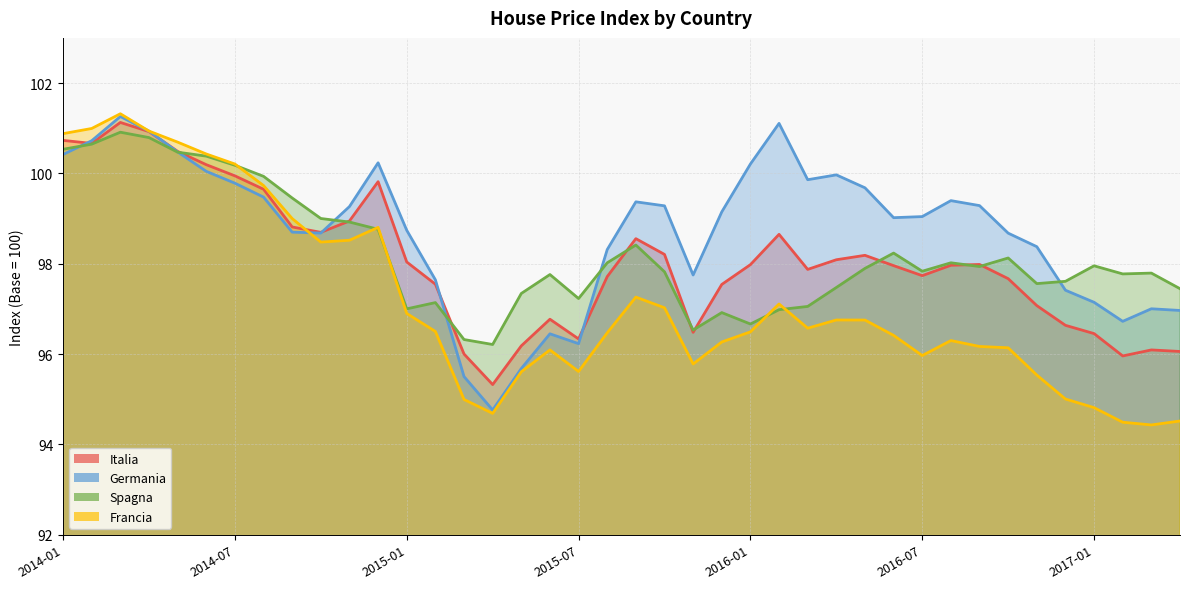

What is the difference between the highest and lowest values at 2014-06?

0.4